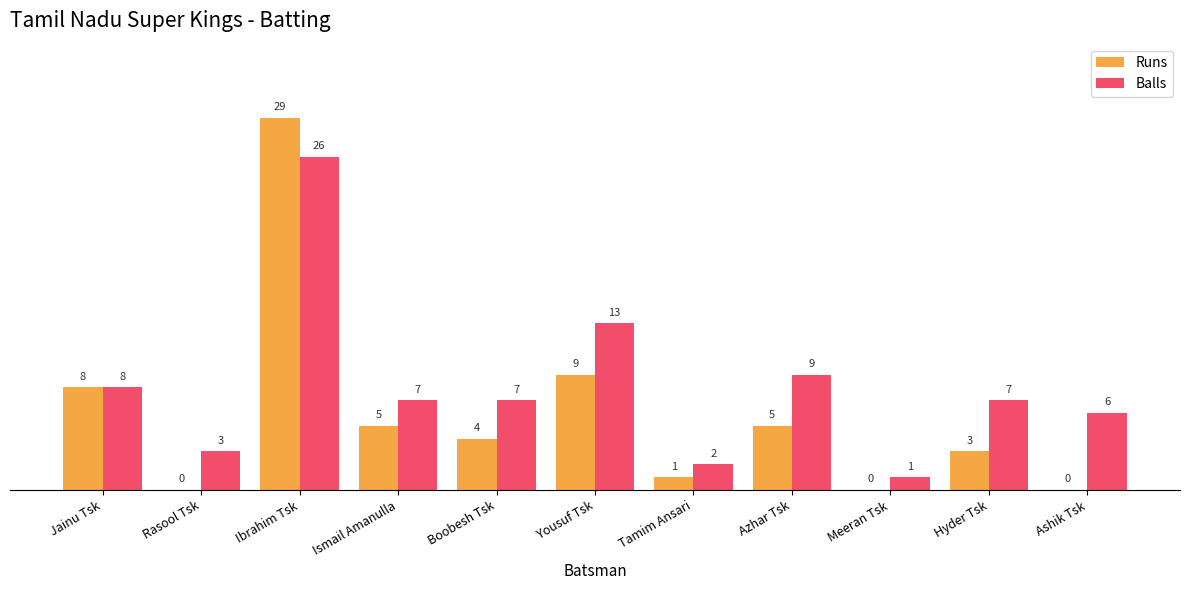

The Balls series shows 3 at Yousuf Tsk. True or false?

False